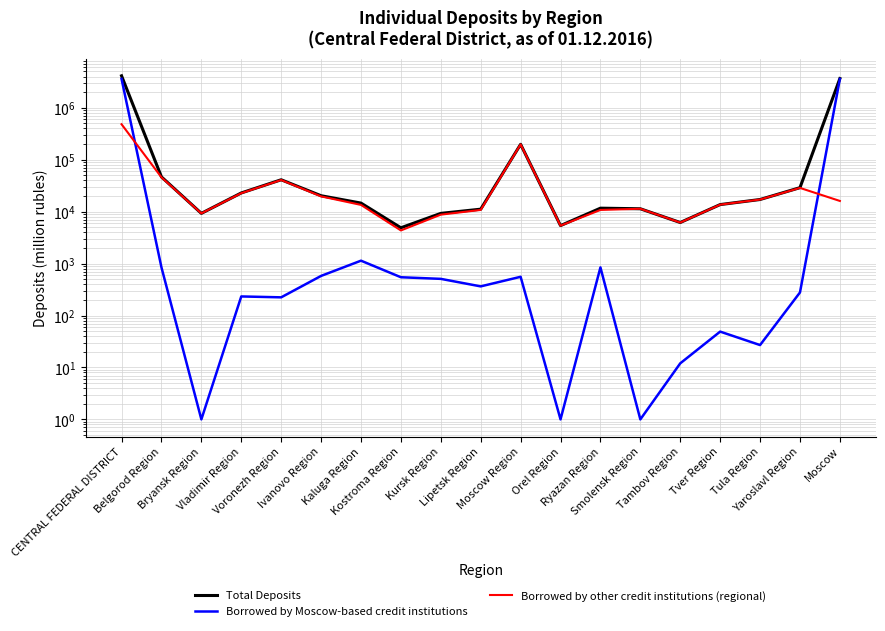

What is the label of the 18th point from the right?

Belgorod Region